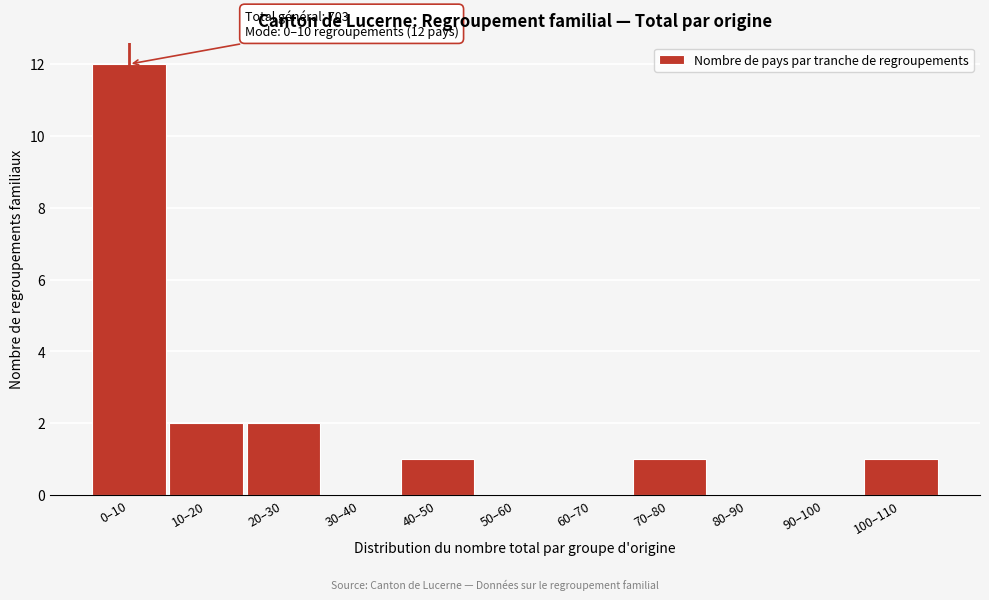

Reading left to right, list all the values displayed in this chart.

0–10=12	10–20=2	20–30=2	30–40=0	40–50=1	50–60=0	60–70=0	70–80=1	80–90=0	90–100=0	100–110=1